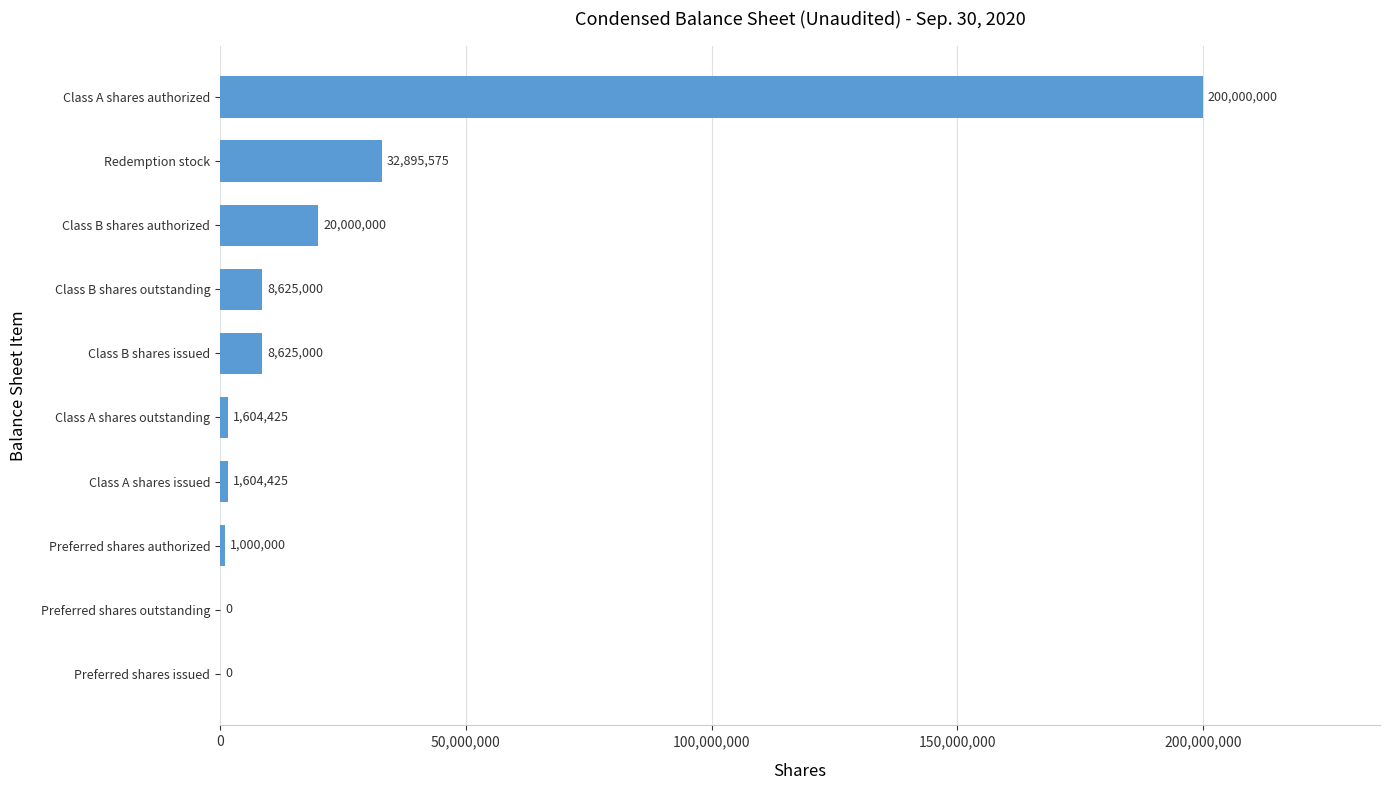

Which has a higher value, Preferred shares issued or Class B shares authorized?

Class B shares authorized